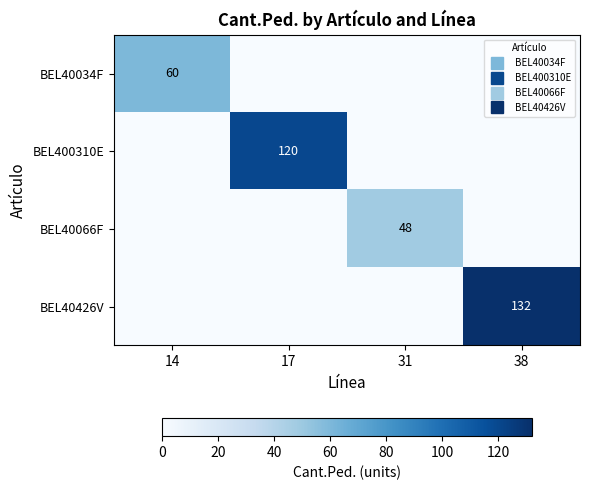

Rank the categories by BEL40066F value from lowest to highest.

14, 17, 38, 31